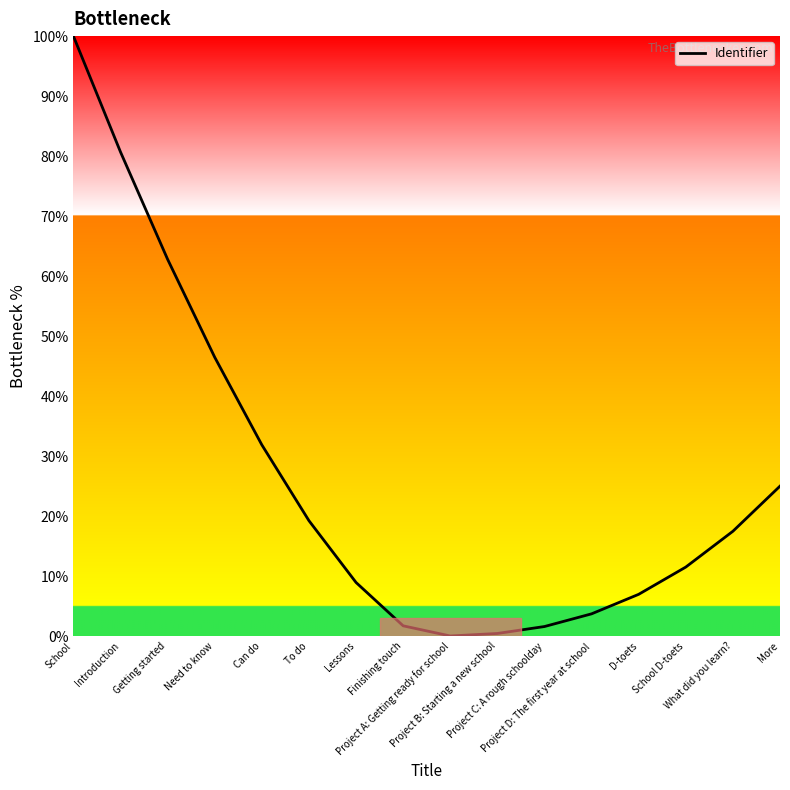

What is the difference between the maximum and minimum values?

100.0